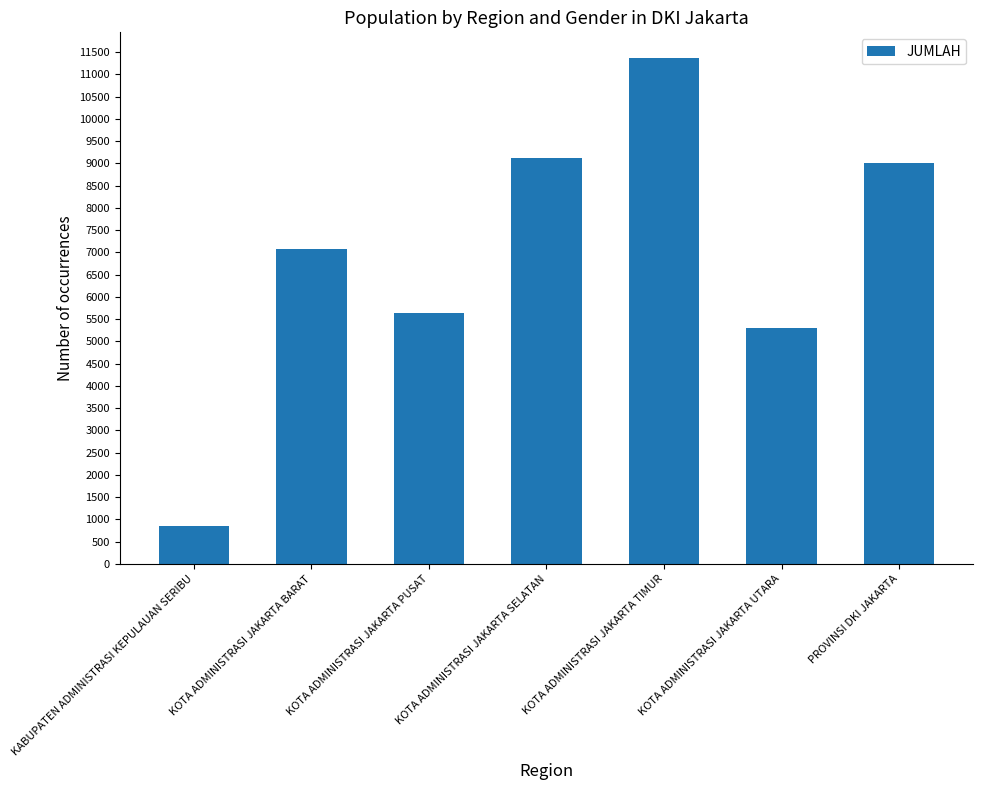

The chart shows a value of 5307 at KOTA ADMINISTRASI JAKARTA UTARA. True or false?

True